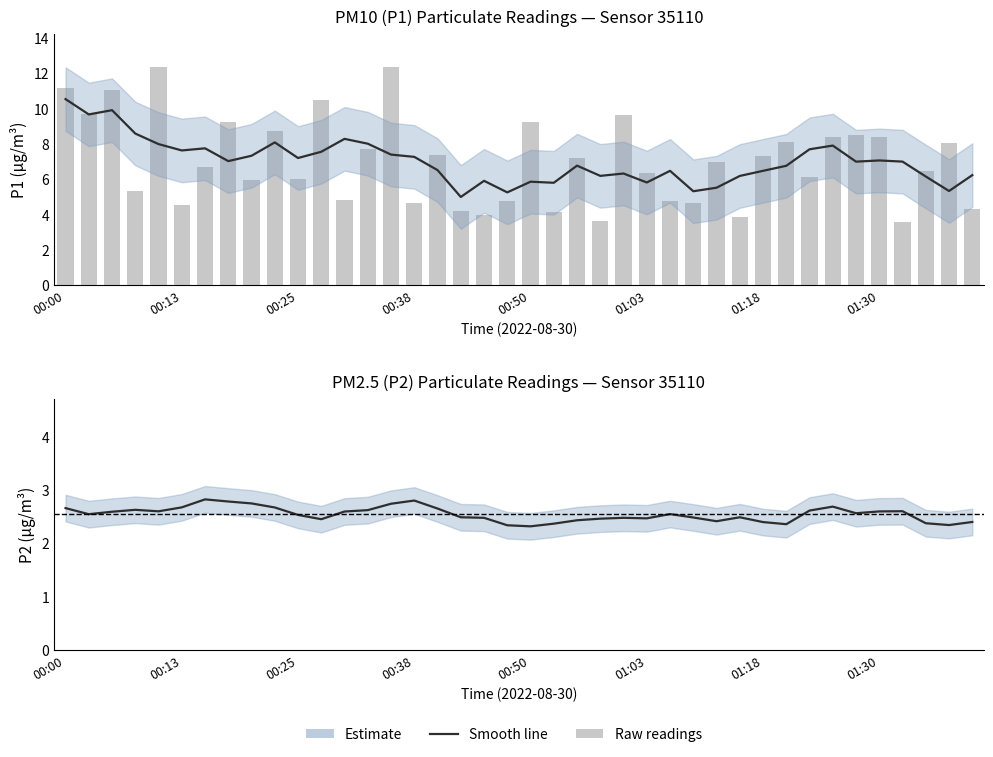

What position from the right is 01:43?

1